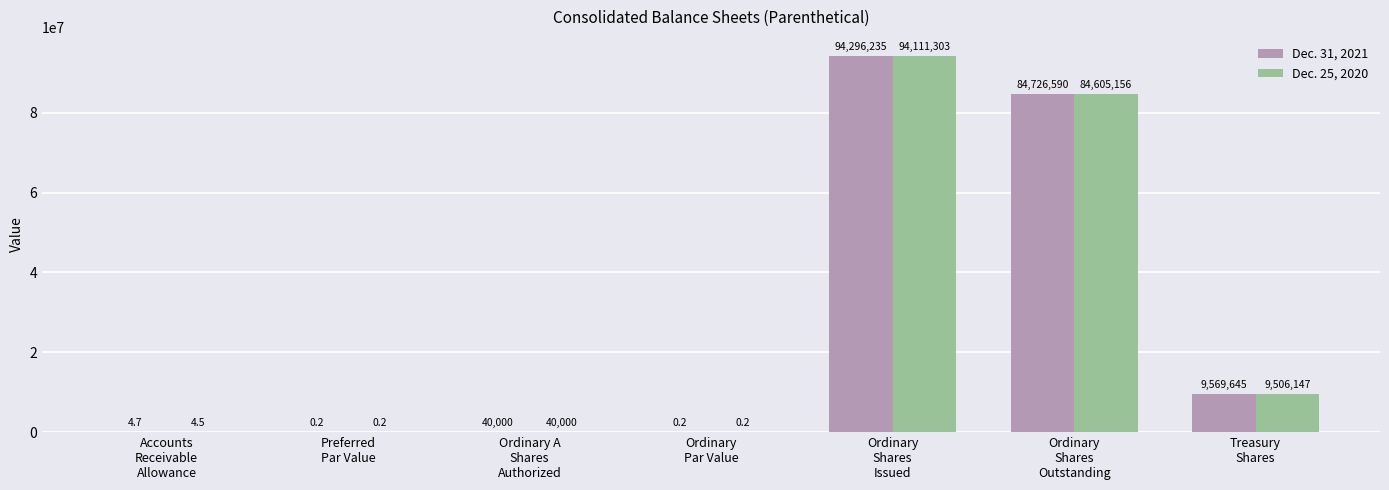

What is the average value of the Dec. 25, 2020 series?

26894658.7